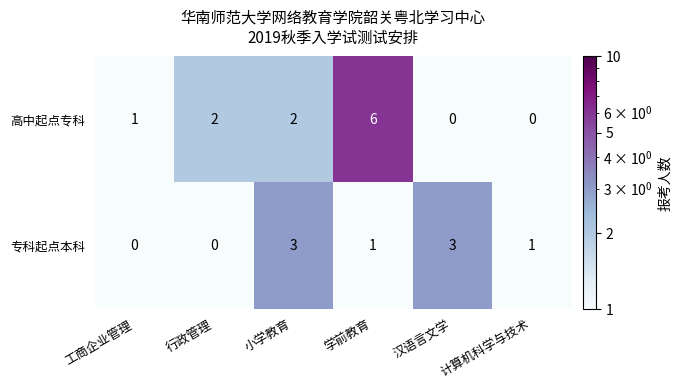

What is the minimum value shown in the chart?

0